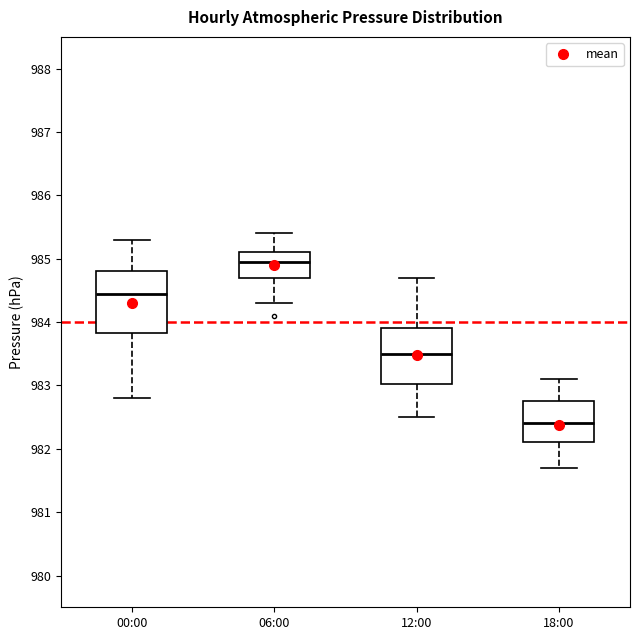

Which box has the highest median line?

06:00